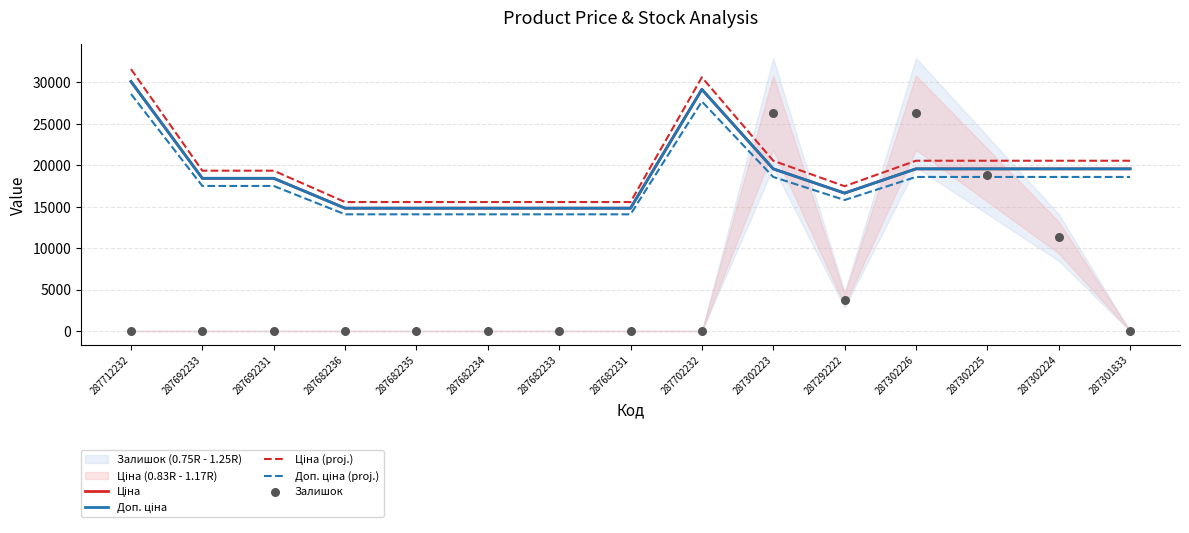

What are all the series names shown in the legend?

Ціна, Доп. ціна, Ціна (proj.), Доп. ціна (proj.), Залишок